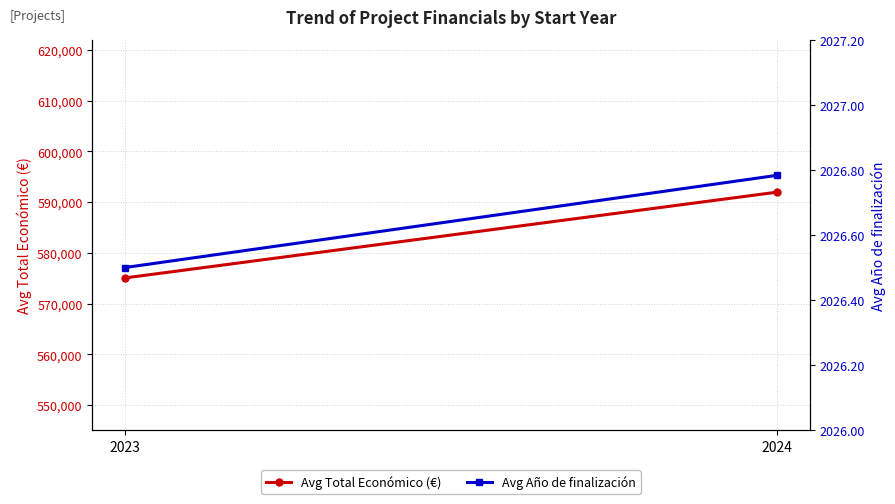

Is the value of Avg Total Económico (€) at 2024 greater than the value of Avg Año de finalización at 2024?

Yes